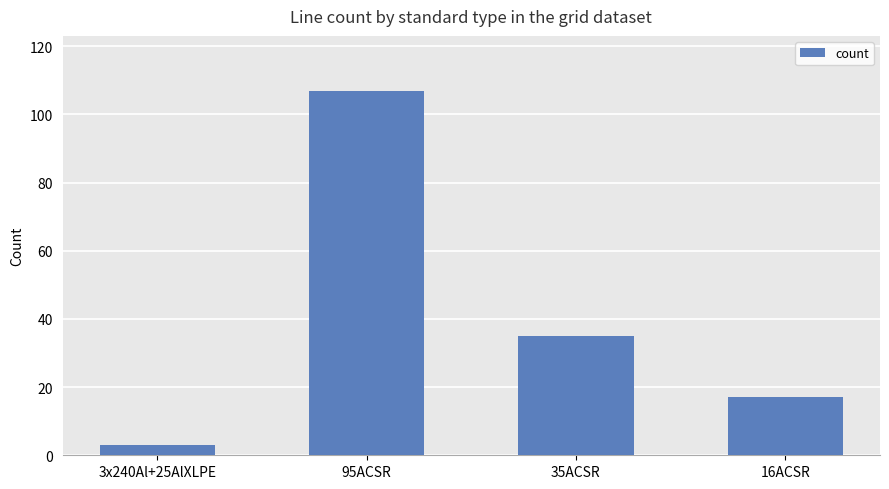

List the labels in order of value, largest first.

95ACSR, 35ACSR, 16ACSR, 3x240Al+25AlXLPE